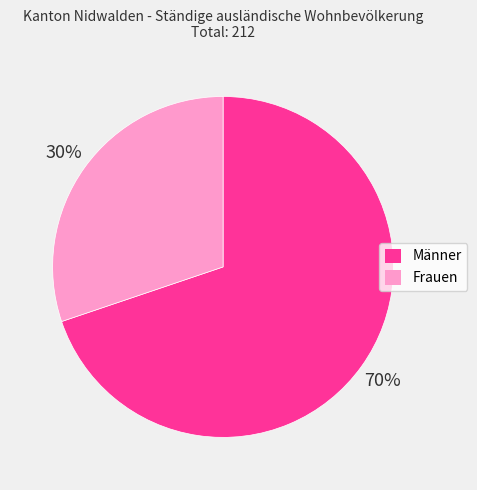

Count the number of slices in the pie.

2